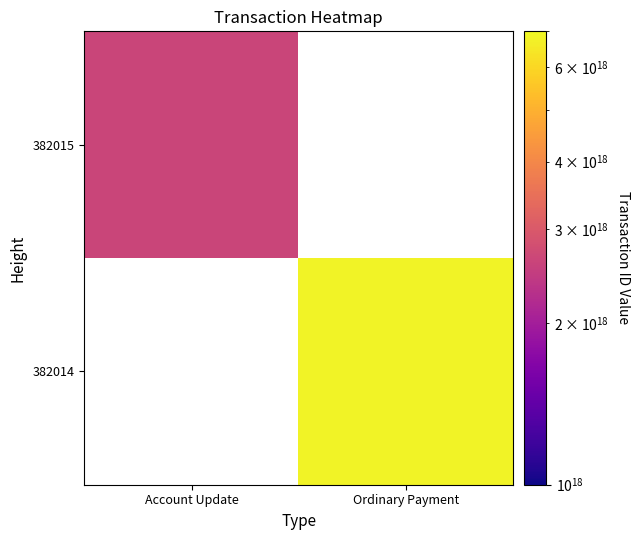

Is the value of 382014 at Ordinary Payment greater than the value of 382015 at Ordinary Payment?

No